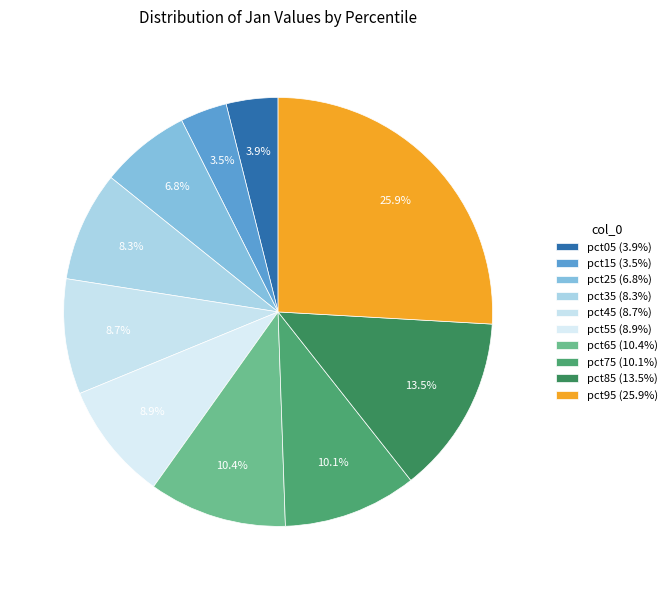

Combined, what portion of the pie is pct65 and pct05?

14.3%